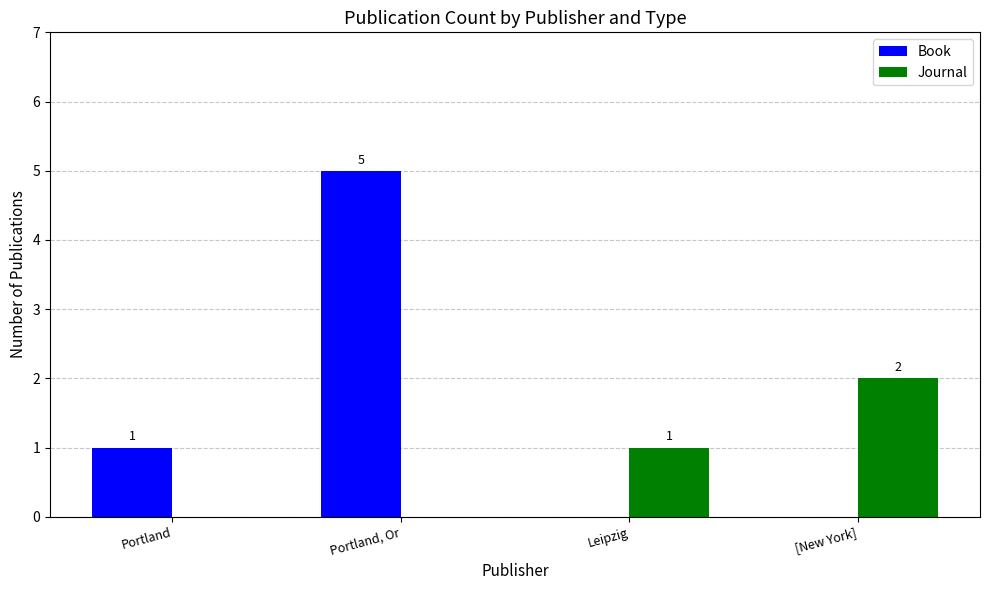

What is the sum of all Journal values?

3